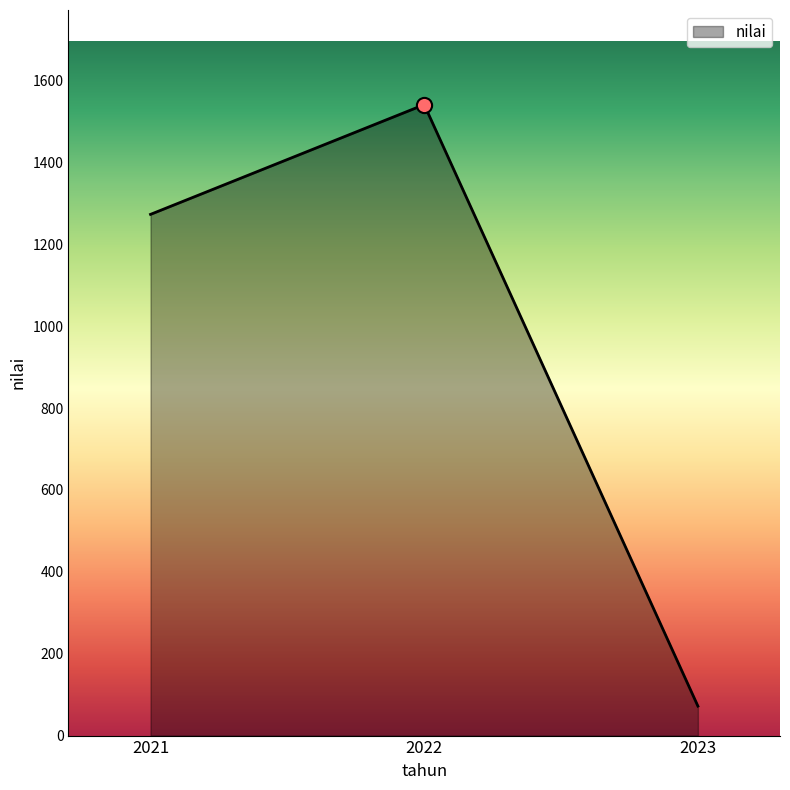

Approximately how many times larger is the value at 2021 compared to 2023?

17.7